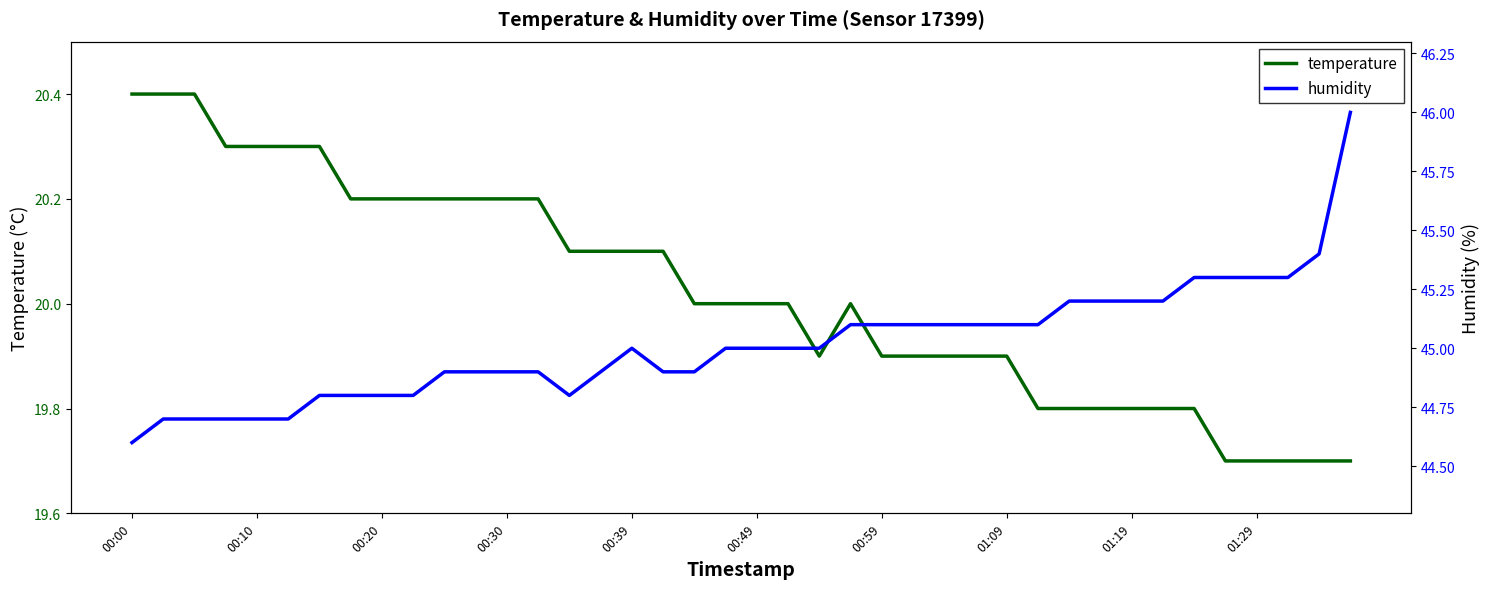

Is it true that temperature equals 6.2 at 14?

False